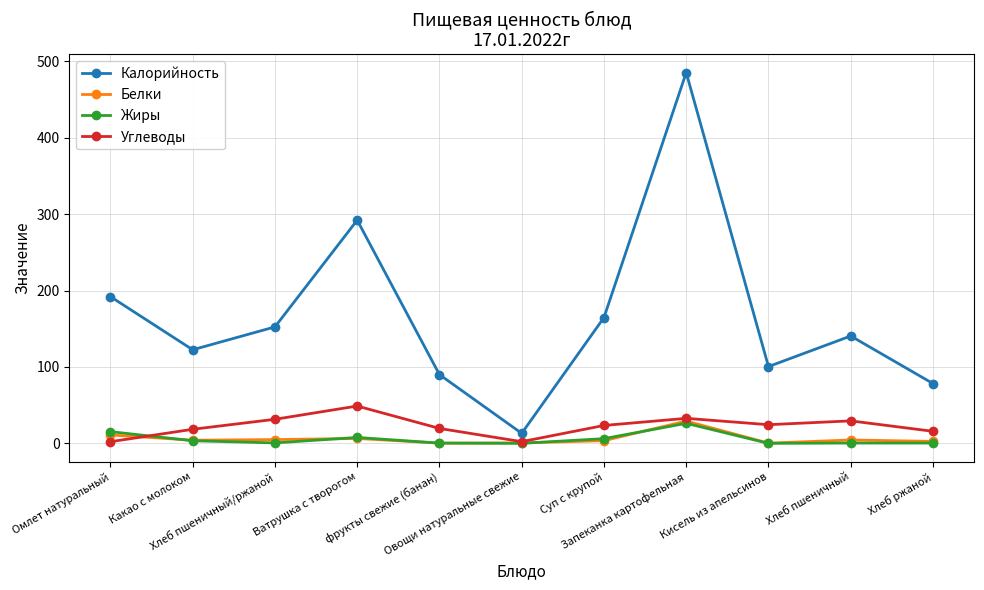

How many values in the Калорийность series exceed 140?

6